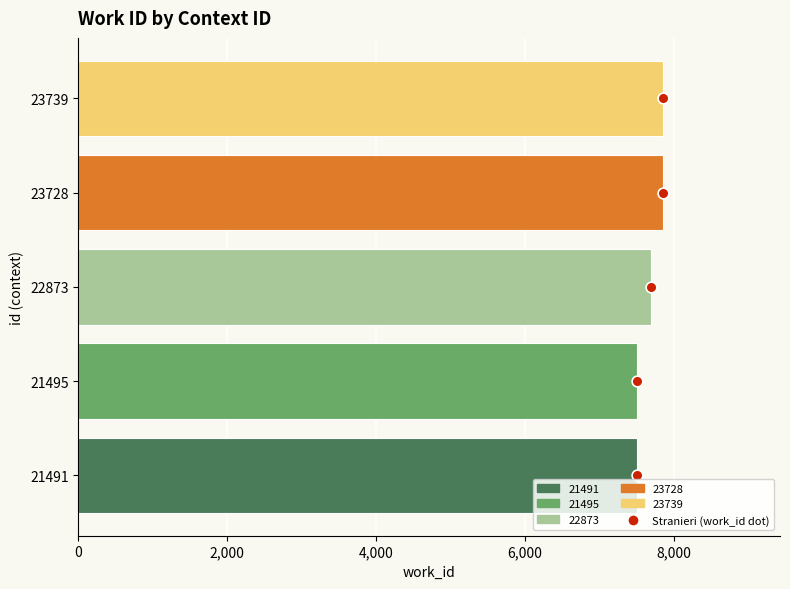

Is the value of work_id at 8,000 greater than the value of Stranieri at 0?

Yes